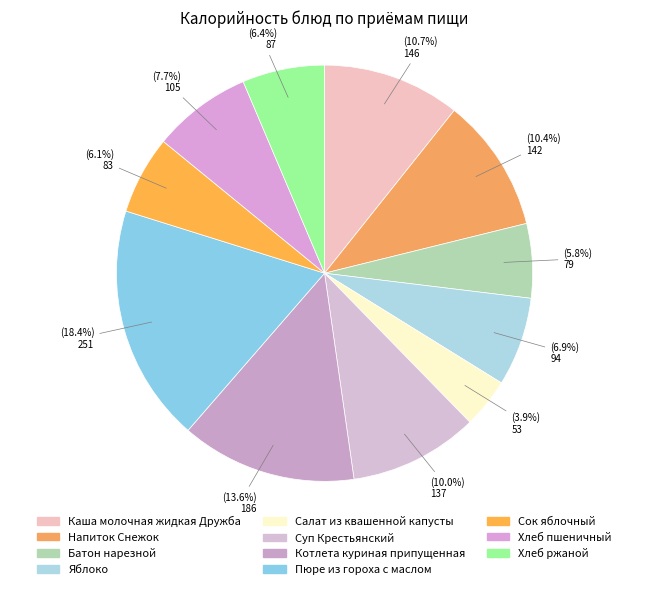

Approximately how many times larger is the value at Сок яблочный compared to Пюре из гороха с маслом?

0.3